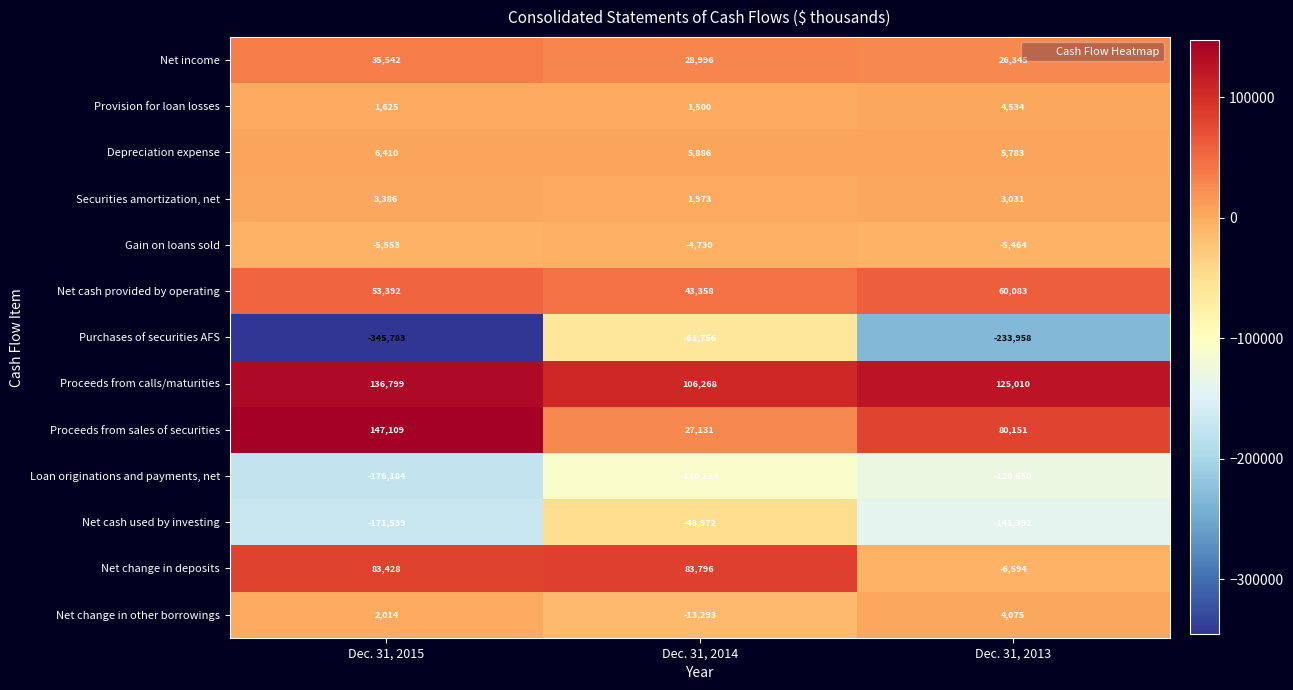

What is the difference between the highest and lowest values at Dec. 31, 2014?

216392